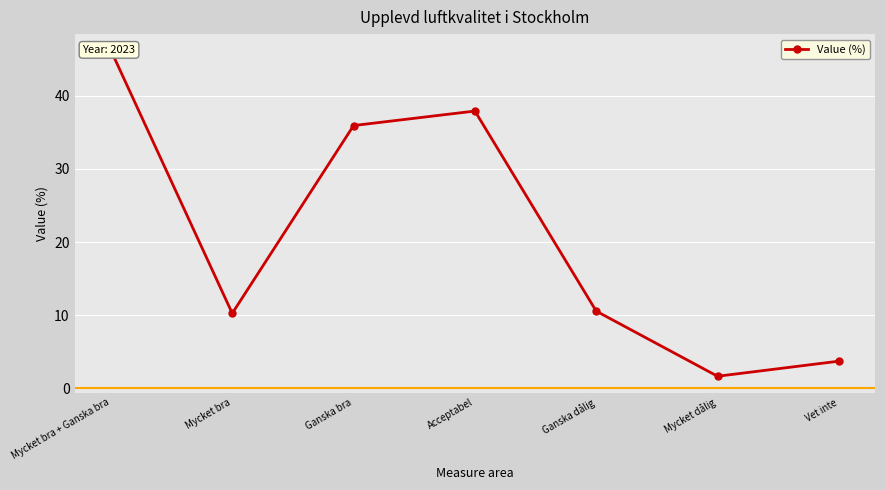

Read the value at Mycket bra.

10.3